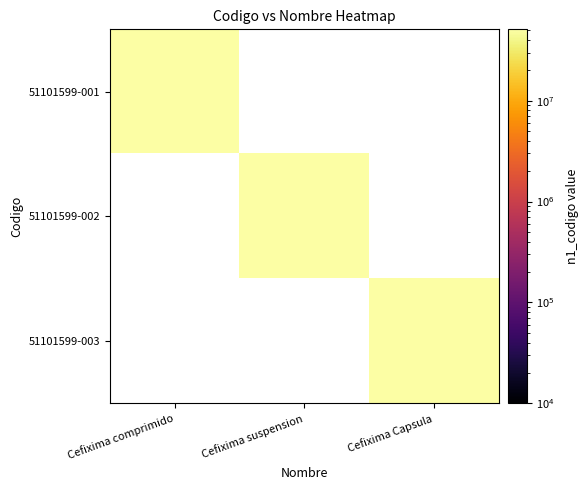

Which label corresponds to the smallest value in the chart?

Cefixima suspension